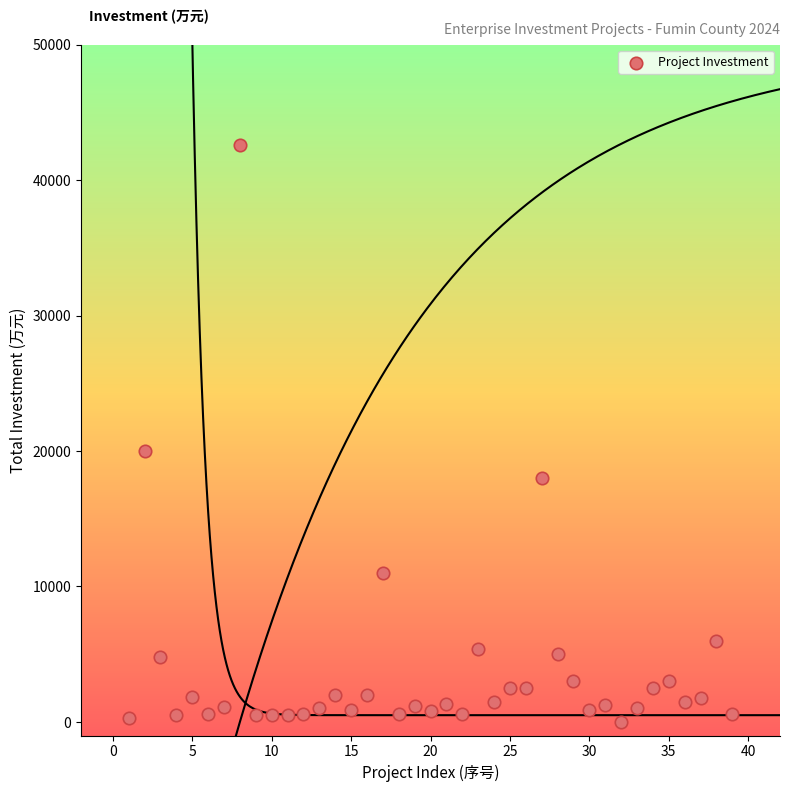

What Y value in the scatter plot is closest to 21311?

20000.0